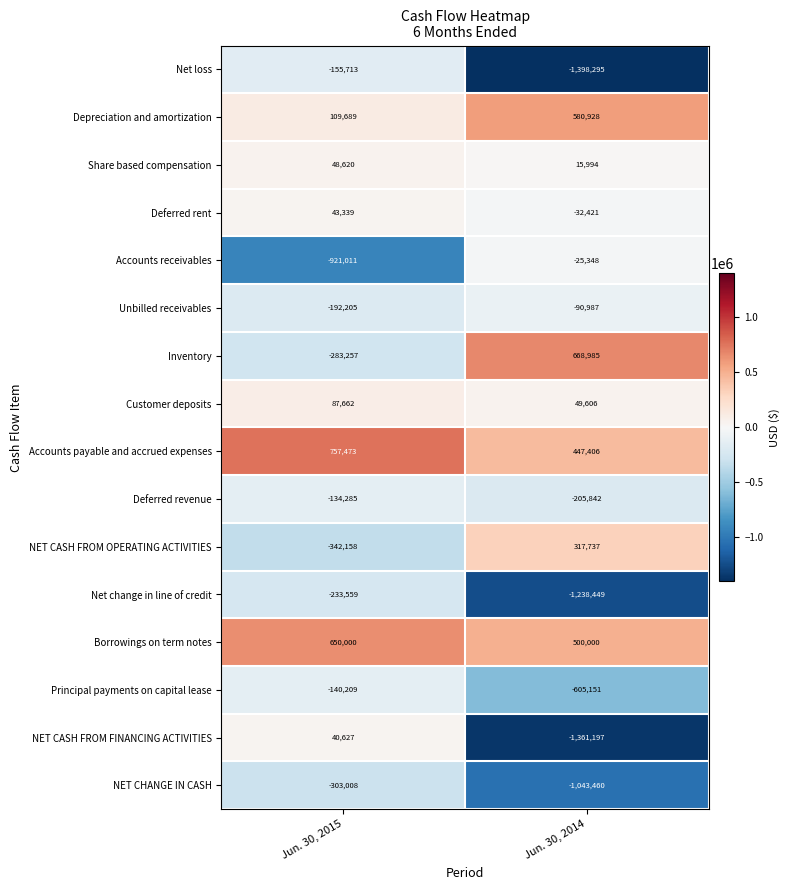

At which category is the sum across all series the highest?

Jun. 30, 2015